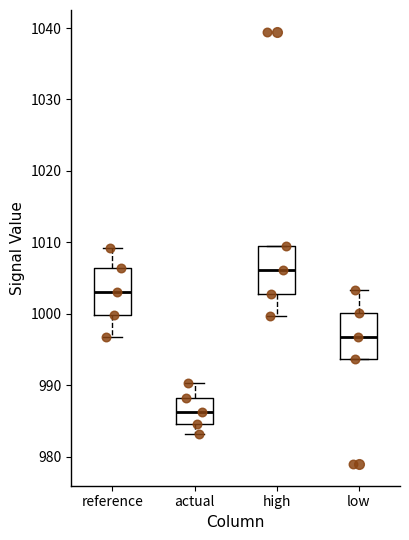

Which box's median line is the lowest?

actual